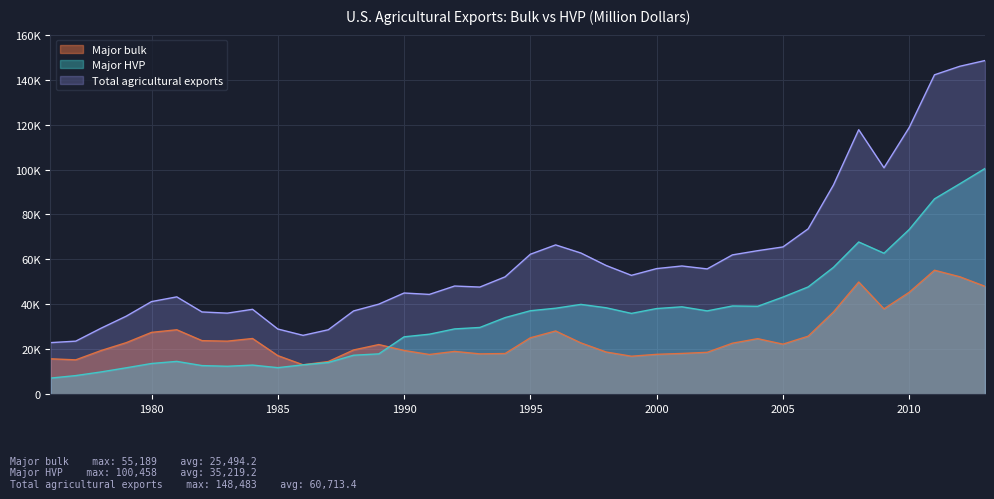

What is the minimum value for Total agricultural exports?

22978